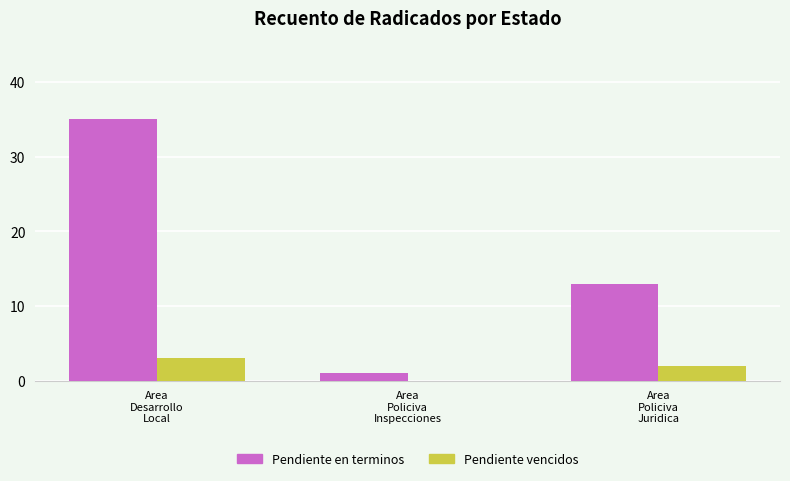

The Pendiente vencidos series shows 2 at Area
Policiva
Juridica. True or false?

True